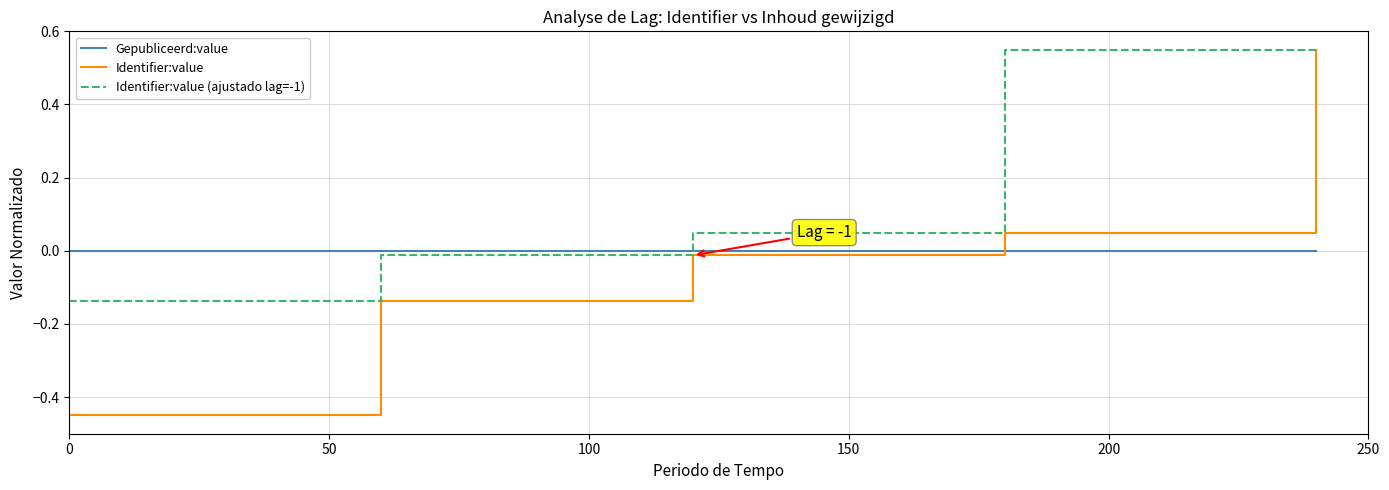

Count the number of data series in this chart.

3